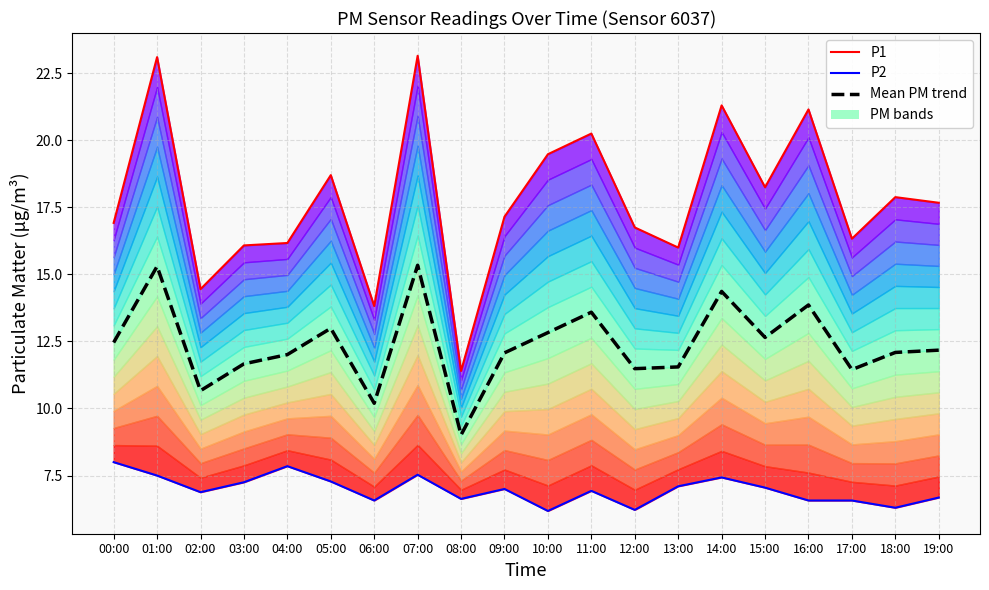

What is the label of the 8th point from the left?

07:00